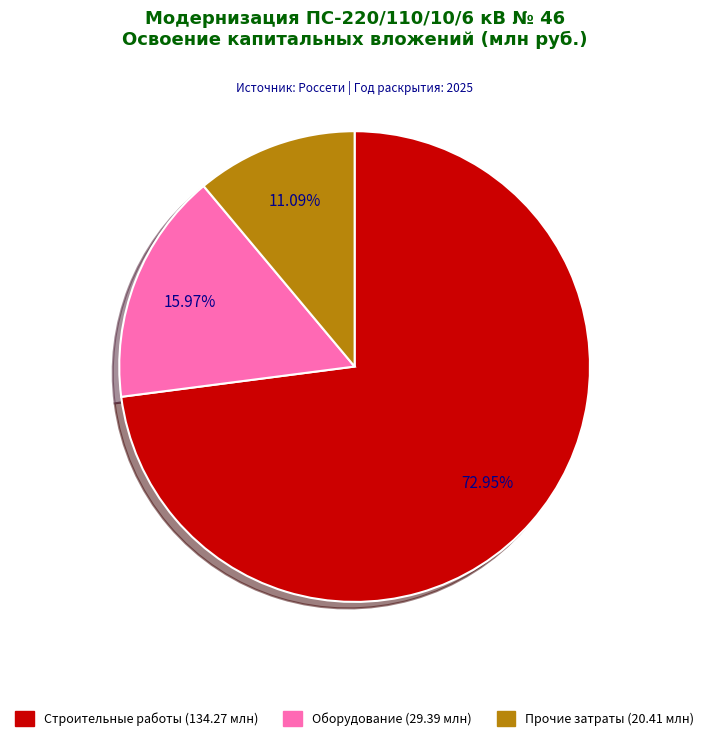

Which category has the smallest portion of the pie?

прочие затраты